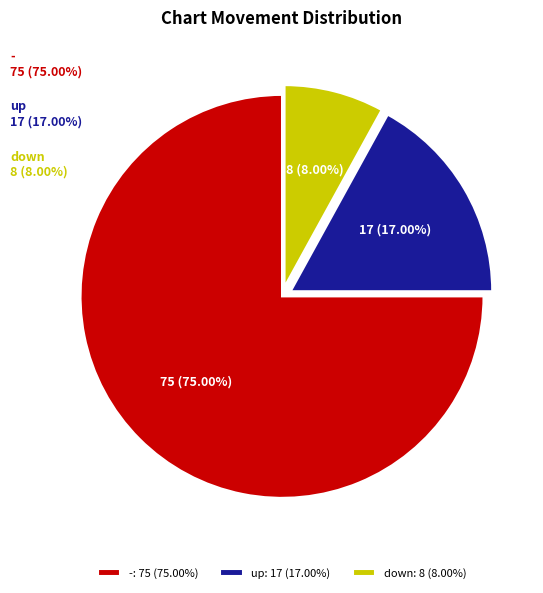

What is the change in value from up to down?

-9